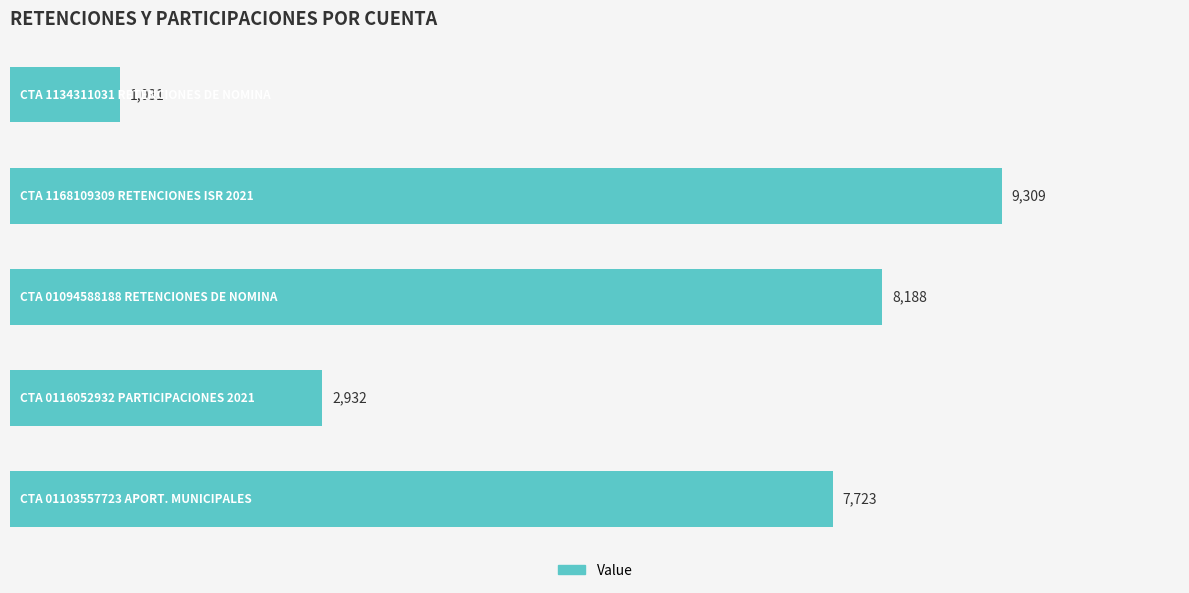

What is the smallest value displayed?

1031